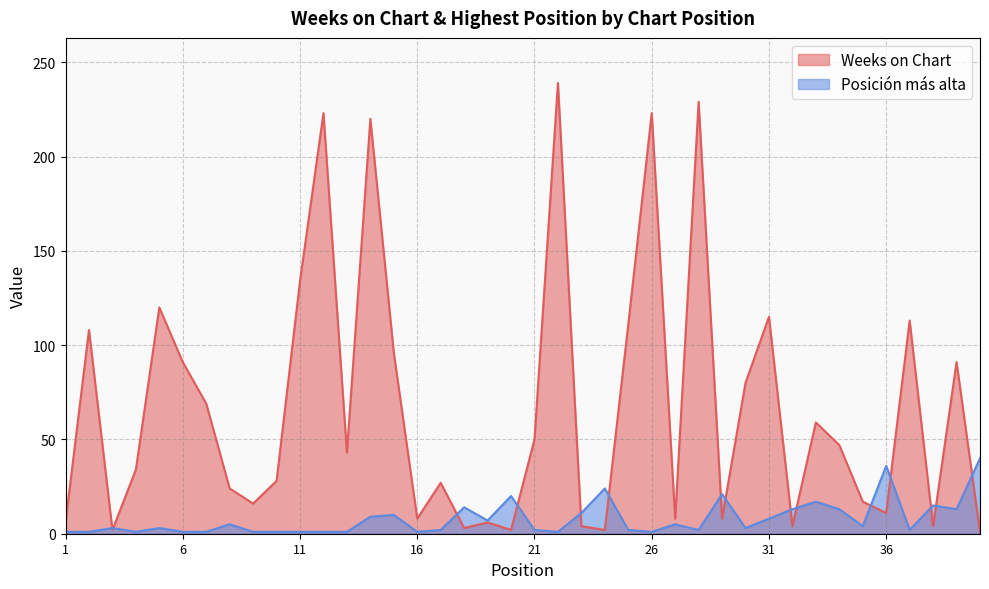

At which category is the sum across all series the highest?

22